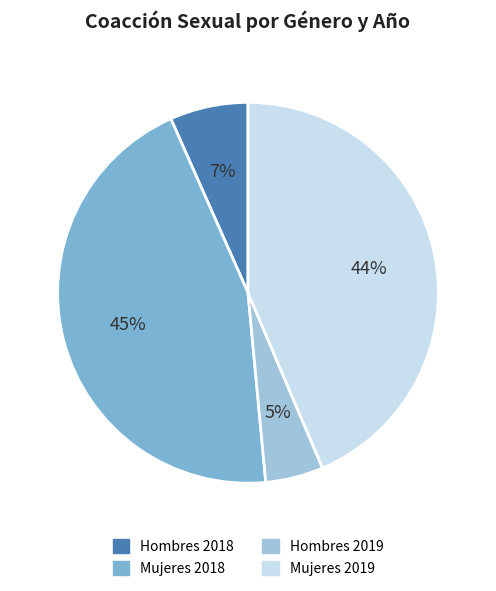

Combined, do Hombres 2018 and Mujeres 2019 account for over 50%?

Yes